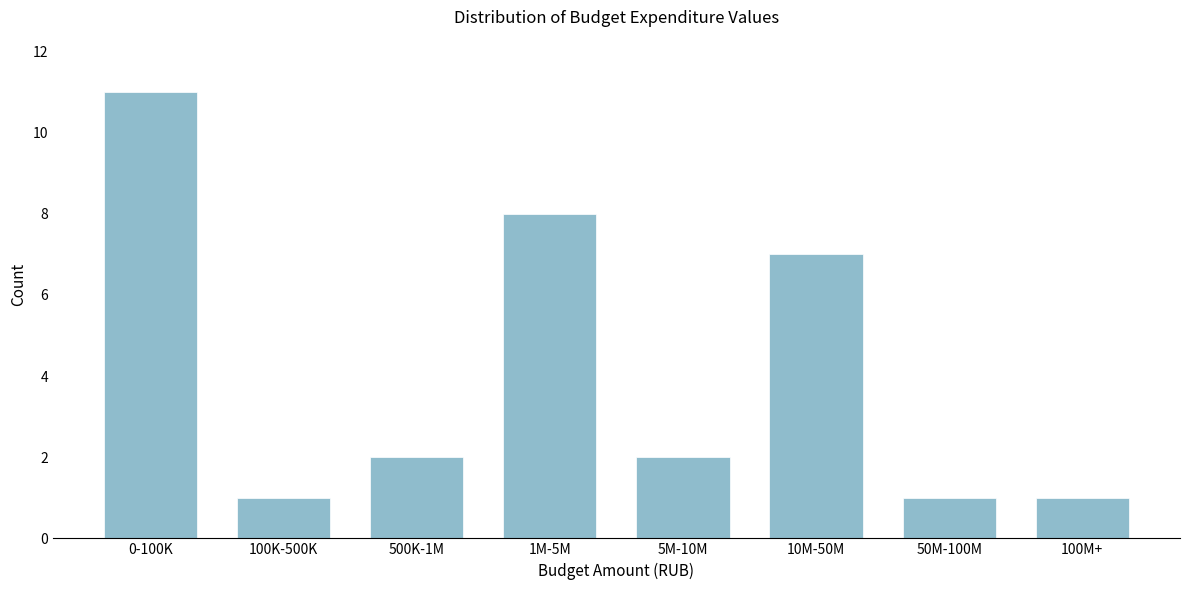

Reading left to right, list all the values displayed in this chart.

11	1	2	8	2	7	1	1